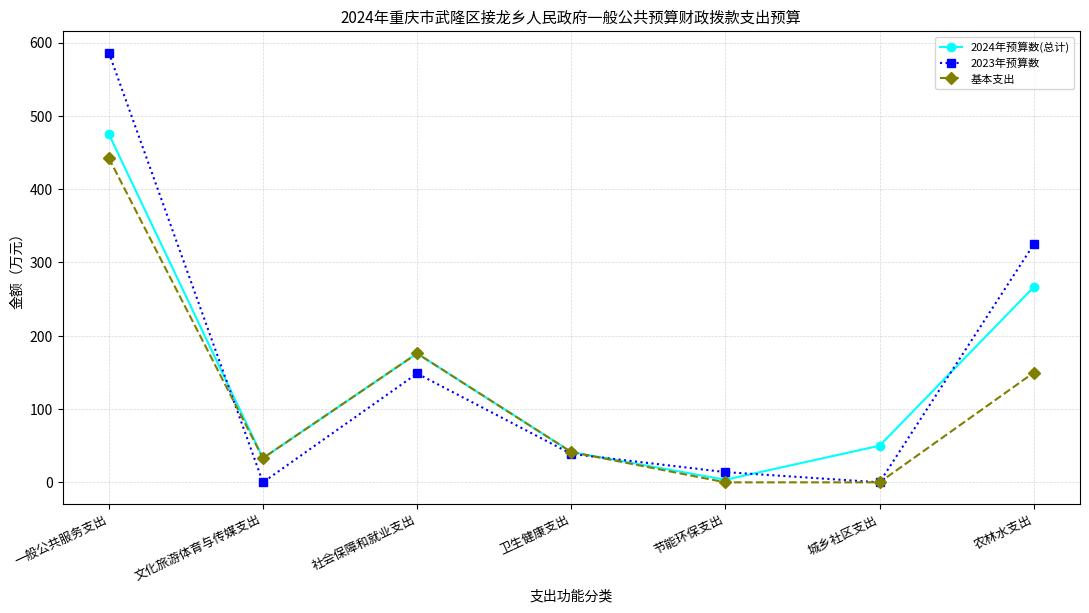

Where do 2024年预算数(总计) and 2023年预算数 first cross each other?

一般公共服务支出 and 文化旅游体育与传媒支出